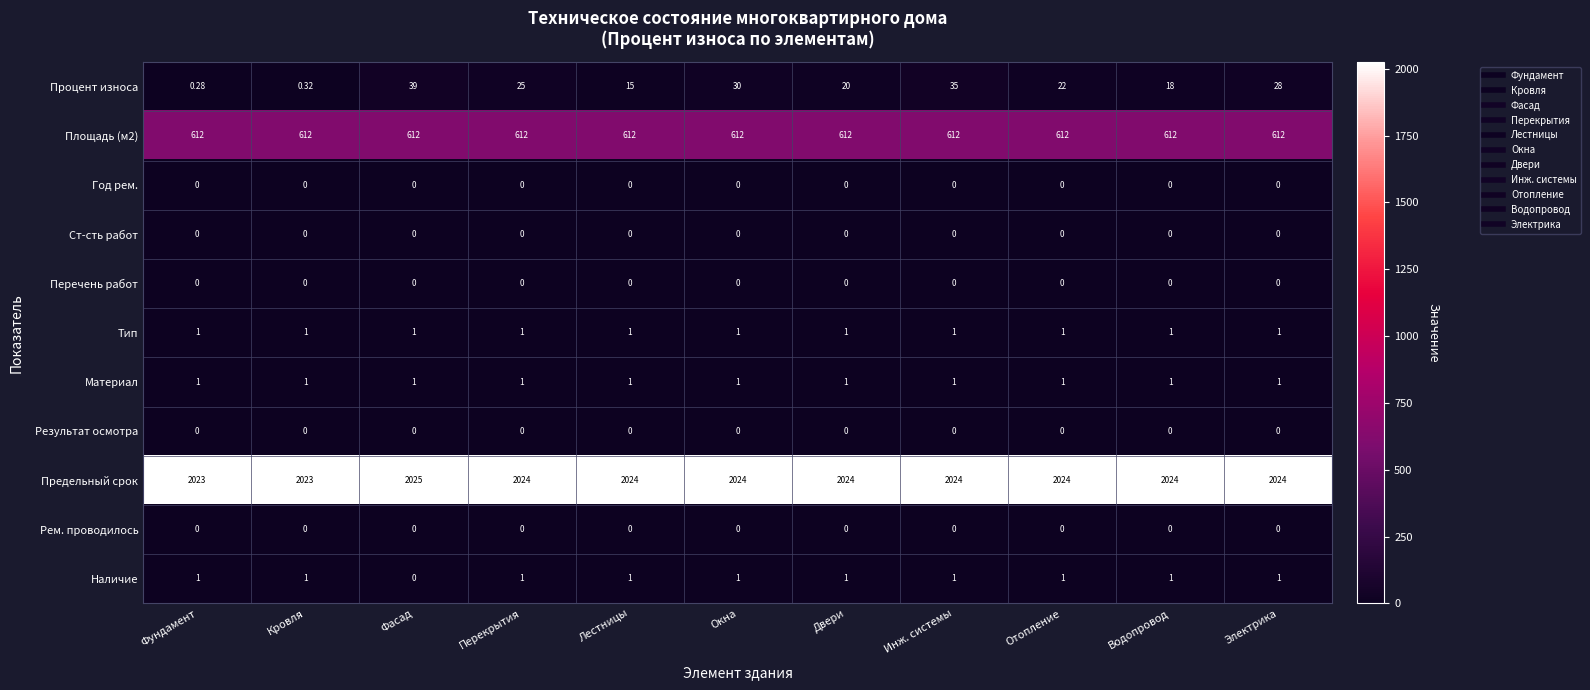

Is the value of Ст-сть работ at Инж. системы greater than the value of Тип at Окна?

No